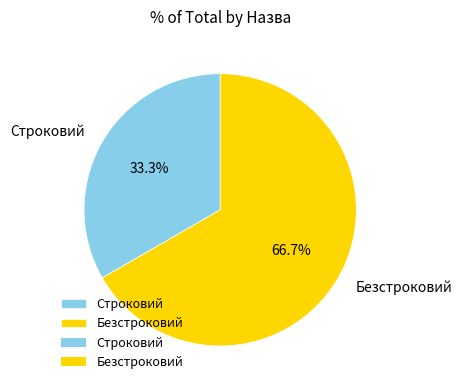

Is the sum of Строковий and Безстроковий greater than half?

Yes